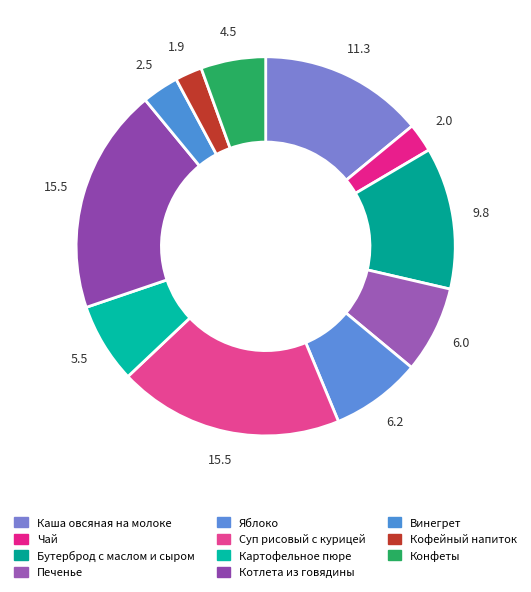

Between Чай and Каша овсяная на молоке, which is larger?

Каша овсяная на молоке